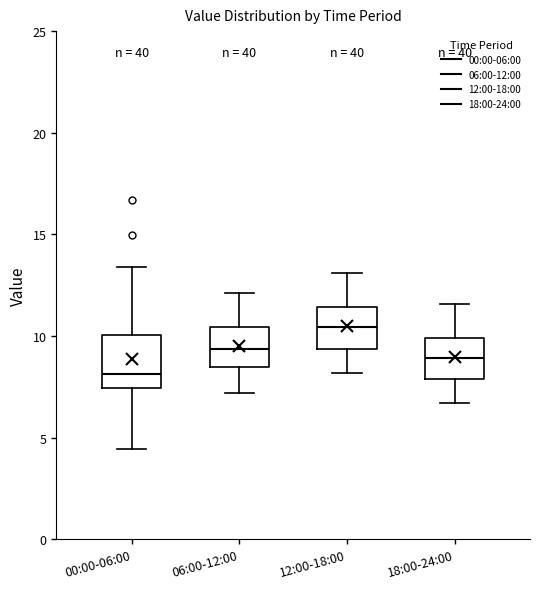

Which box has the highest median line?

12:00-18:00